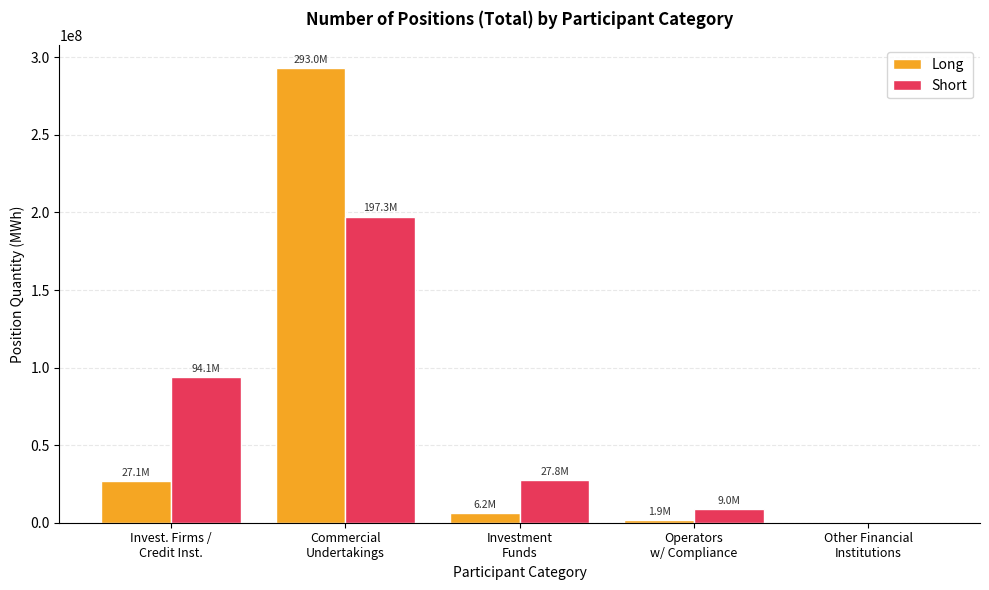

Reading left to right, what are all the values shown in this chart?

Long: 27093863	293049603	6204582	1901505	0
Short: 94144912	197320082	27780960	9003599	0